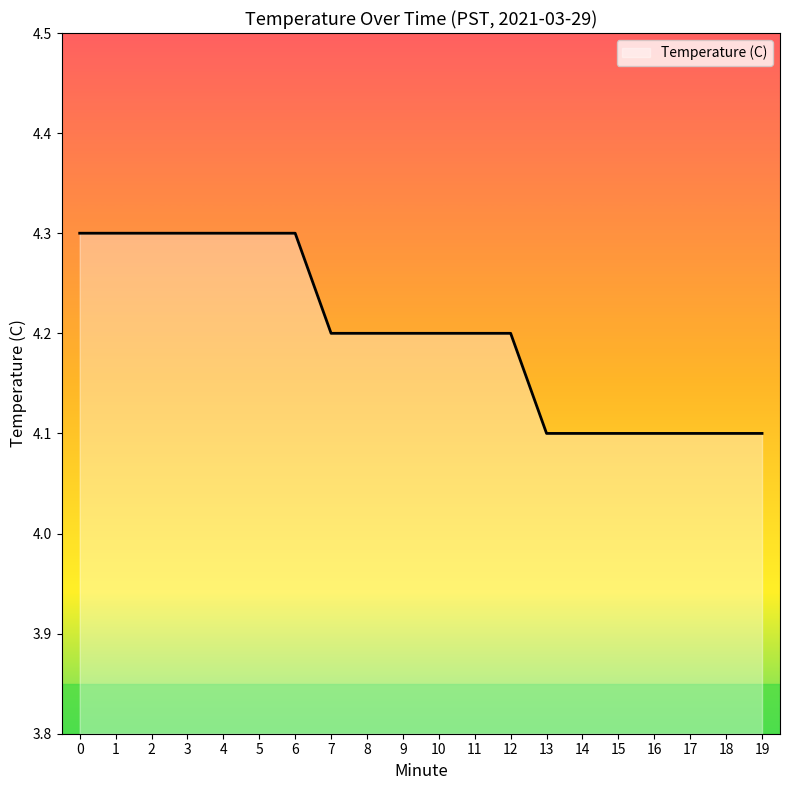

What is the greatest value displayed?

4.3